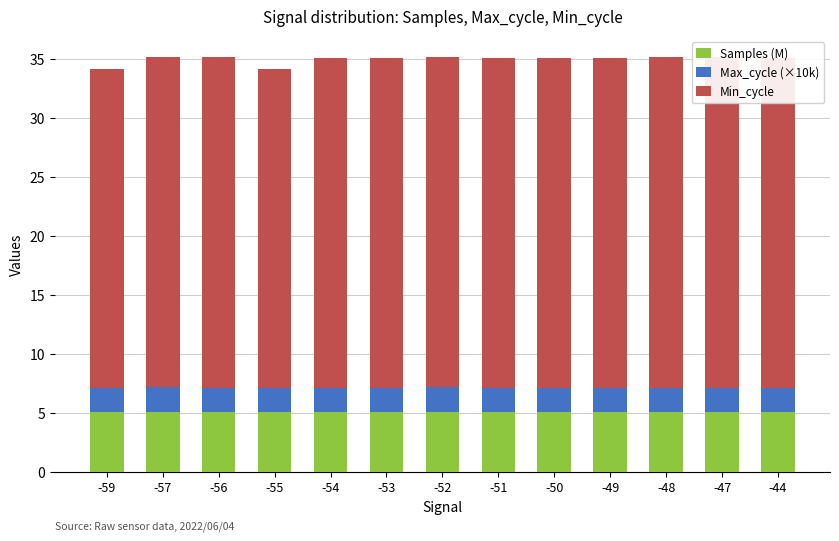

How many series are shown in this chart?

3